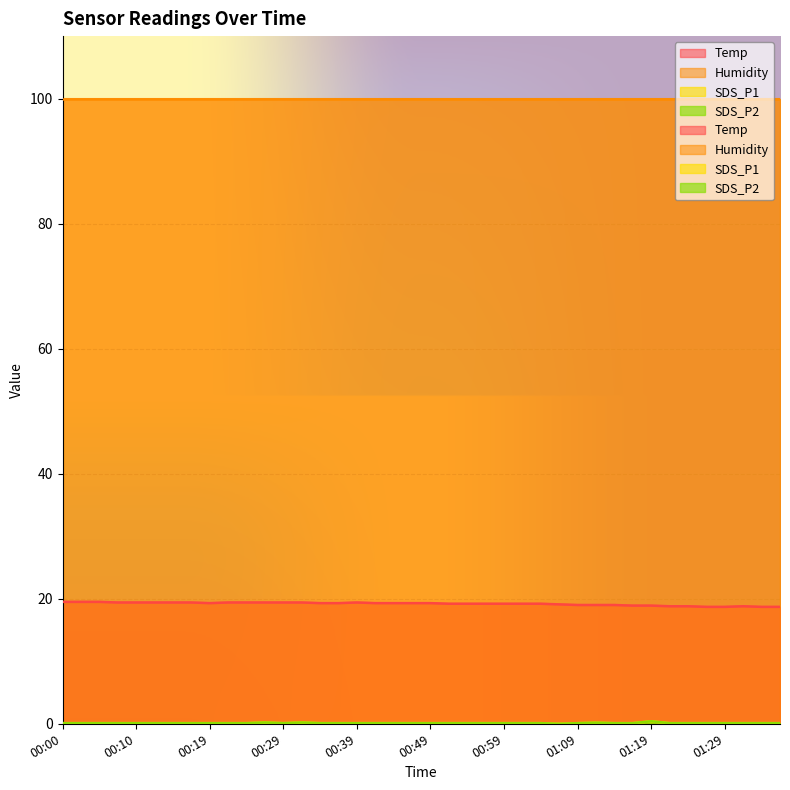

What is the highest value of the SDS_P2 series?

0.4